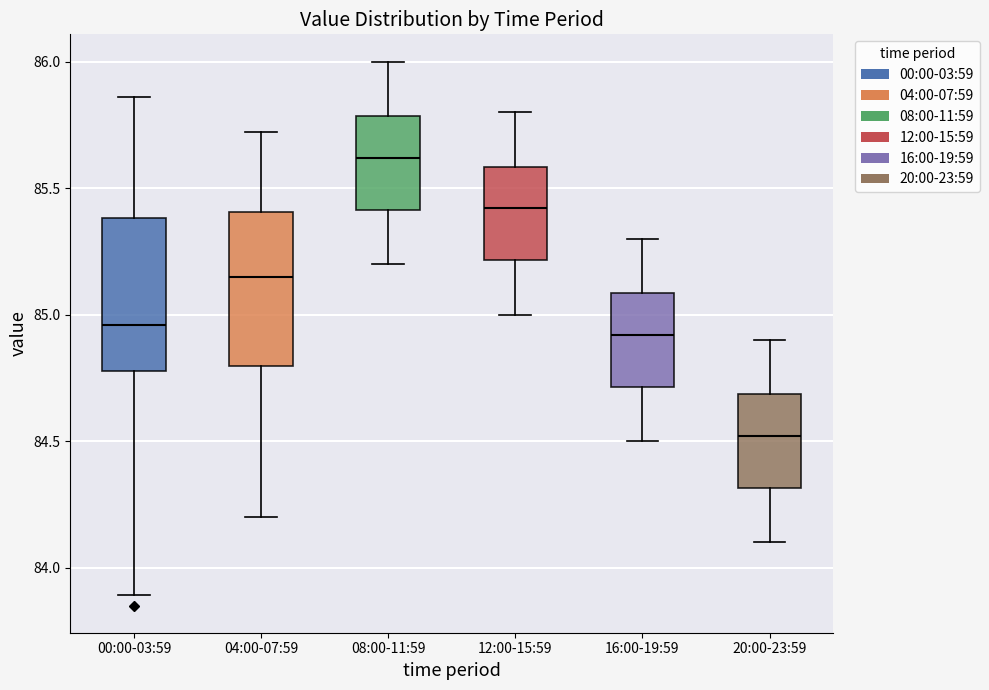

Reading left to right, transcribe this box plot: for each box, give where its median line is, the range the box spans, and where its two whiskers end, as read against the y-axis. The values are not printed on the chart, so give them approximately, as read against the axis.

00:00-03:59: median 84.95, box 84.80 to 85.40, whiskers 83.90 to 85.85
04:00-07:59: median 85.15, box 84.80 to 85.40, whiskers 84.20 to 85.70
08:00-11:59: median 85.60, box 85.40 to 85.80, whiskers 85.20 to 86.00
12:00-15:59: median 85.40, box 85.20 to 85.60, whiskers 85.00 to 85.80
16:00-19:59: median 84.90, box 84.70 to 85.10, whiskers 84.50 to 85.30
20:00-23:59: median 84.50, box 84.30 to 84.70, whiskers 84.10 to 84.90